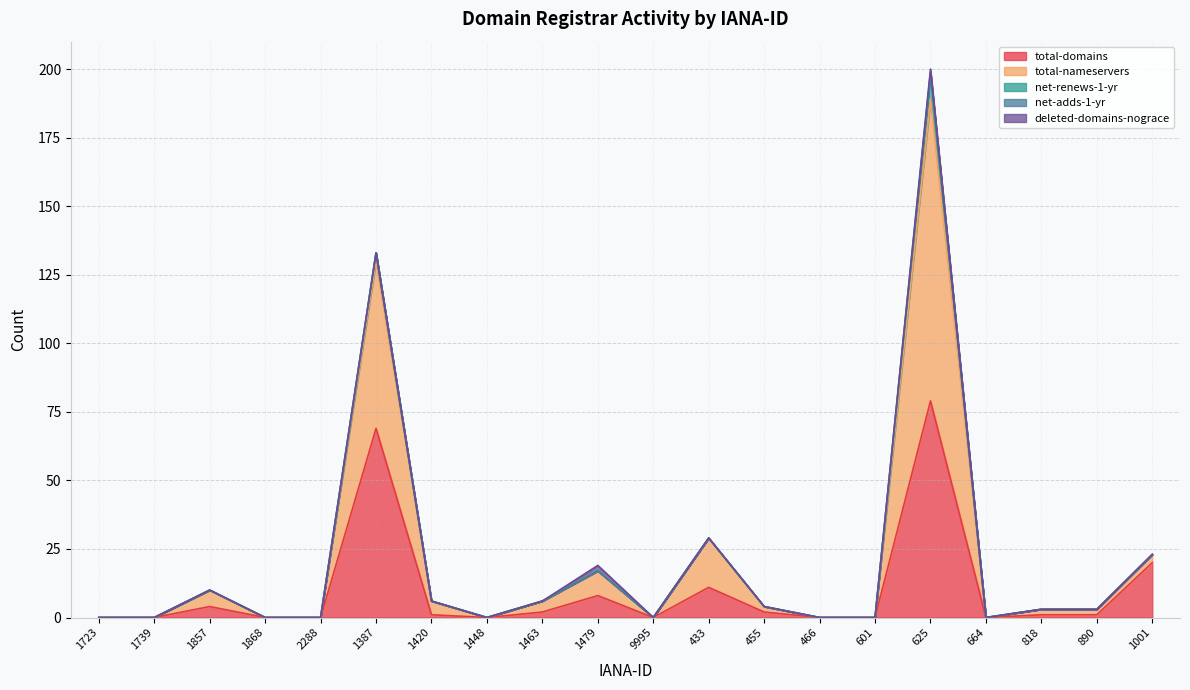

How many interior local peaks does the total-nameservers series have?

5